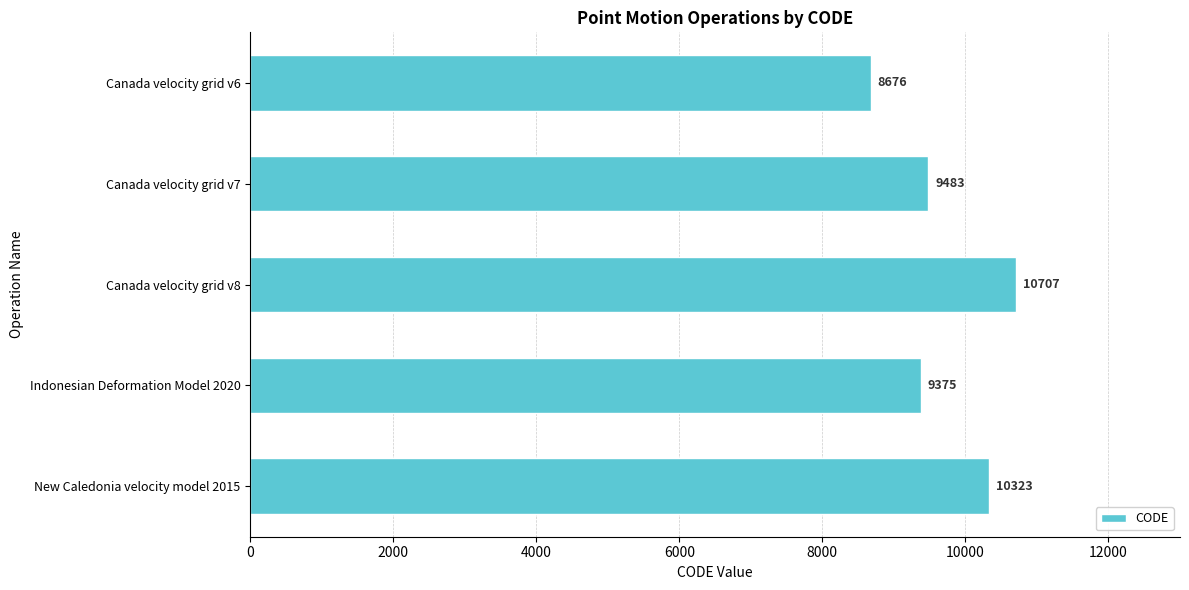

Approximately how many times larger is the value at Canada velocity grid v8 compared to Indonesian Deformation Model 2020?

1.1